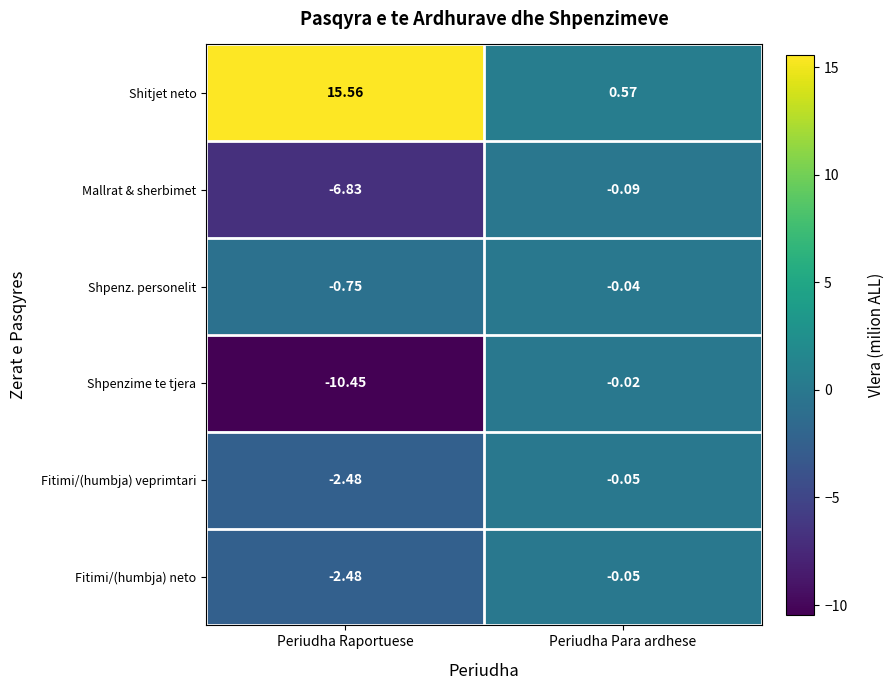

How many categories are shown in the chart?

2